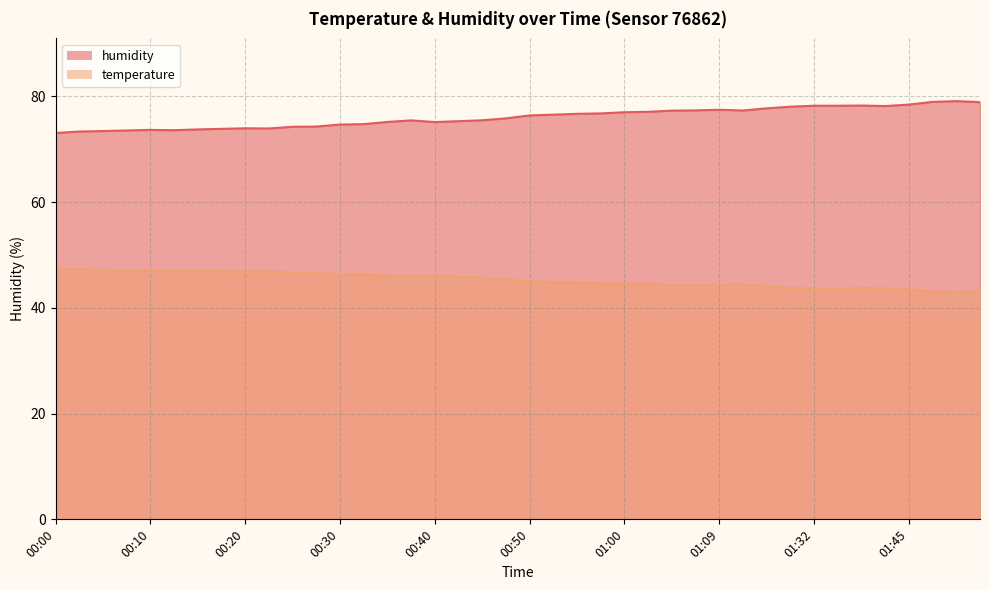

Is it true that humidity equals 78.9 at 01:56?

True